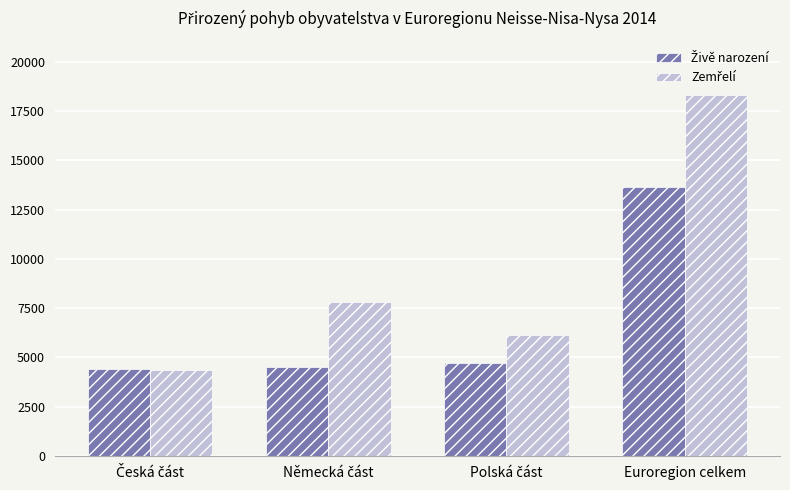

At which category is the sum across all series the highest?

Euroregion celkem